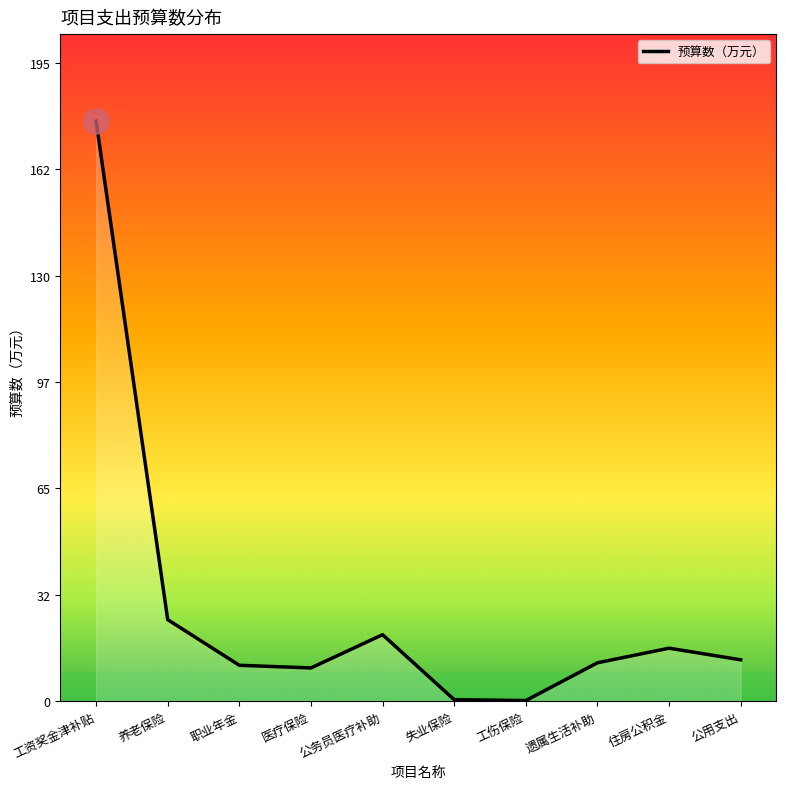

True or false: the data shows 21.2 at 公用支出.

False